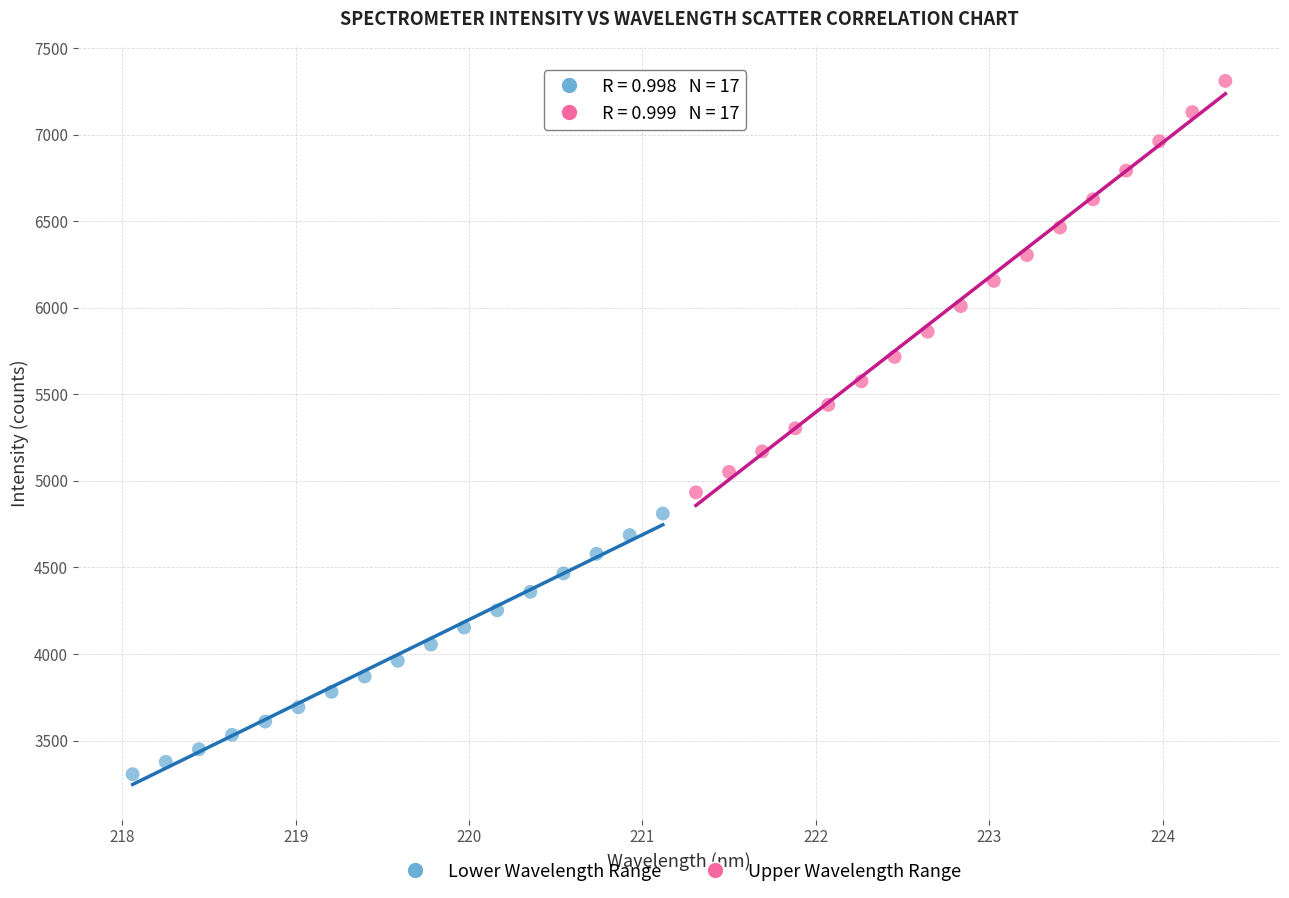

What are all the series names shown in the legend?

Lower Wavelength Range, Upper Wavelength Range